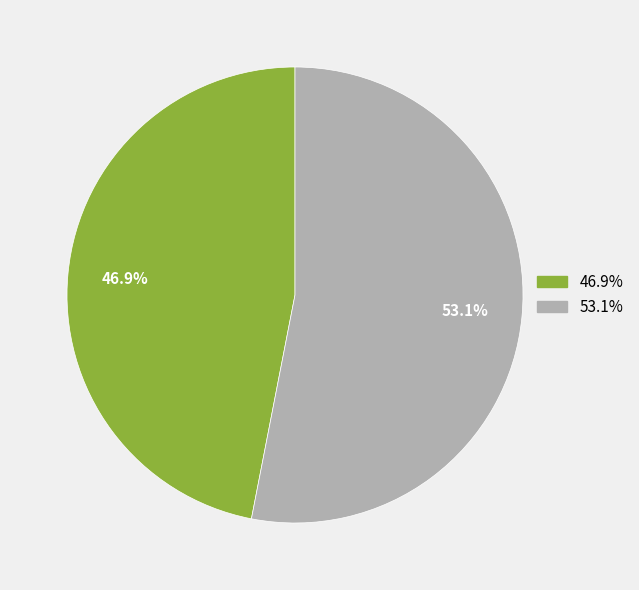

Is there a majority slice in this chart?

Yes